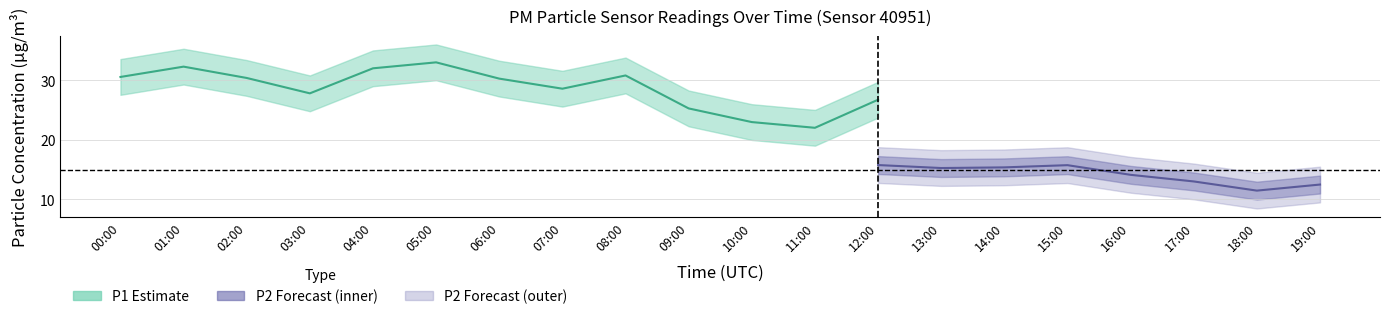

Rank the categories by P2_upper value from highest to lowest.

06:00, 05:00, 04:00, 08:00, 02:00, 00:00, 01:00, 07:00, 03:00, 09:00, 12:00, 15:00, 14:00, 13:00, 10:00, 11:00, 16:00, 17:00, 19:00, 18:00